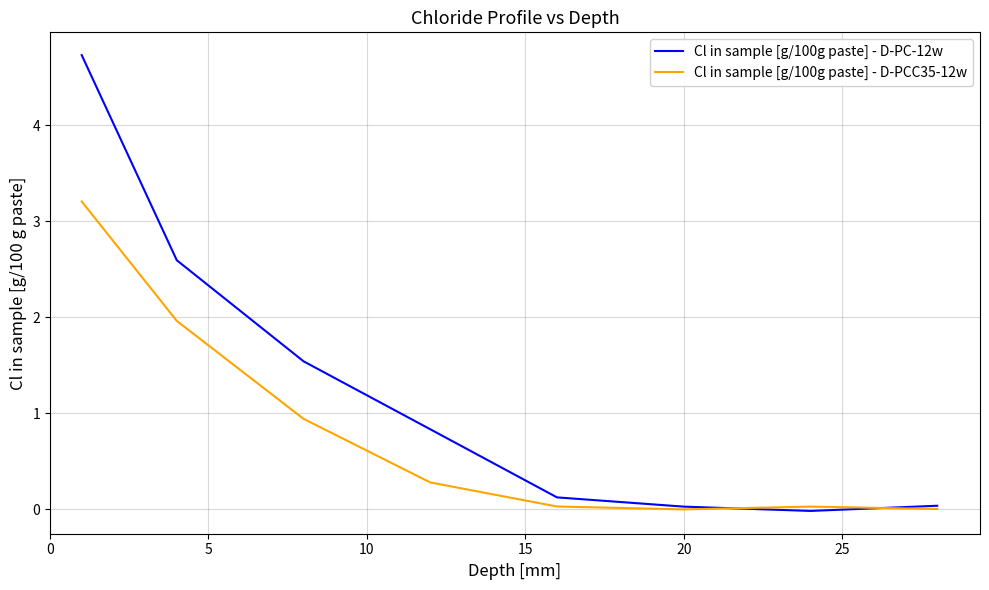

How many values in the Cl in sample [g/100g paste] - D-PC-12w series exceed 0?

7